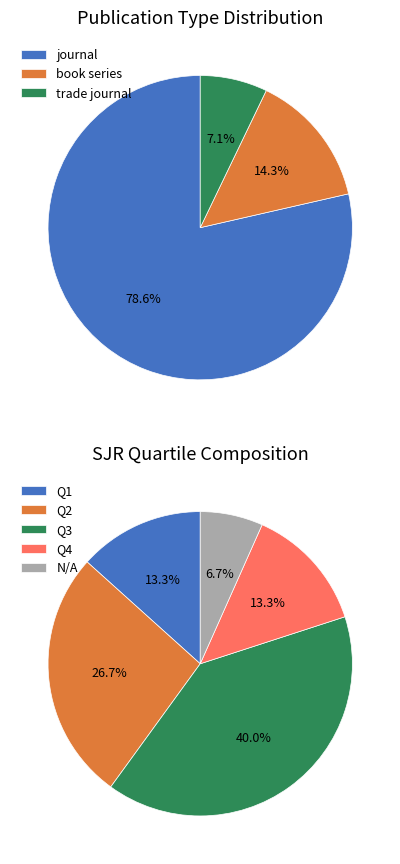

Is there any slice that represents more than half of the pie?

Yes